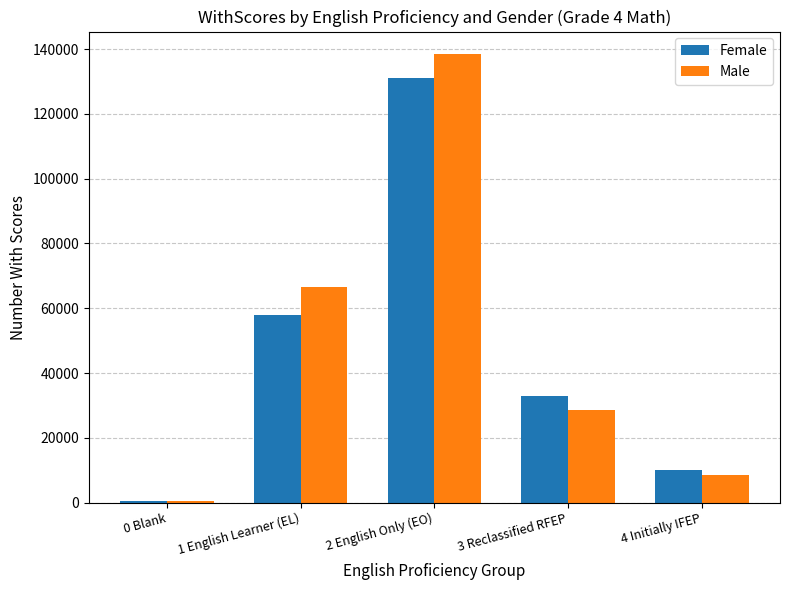

At which category is the sum across all series the highest?

2 English Only (EO)